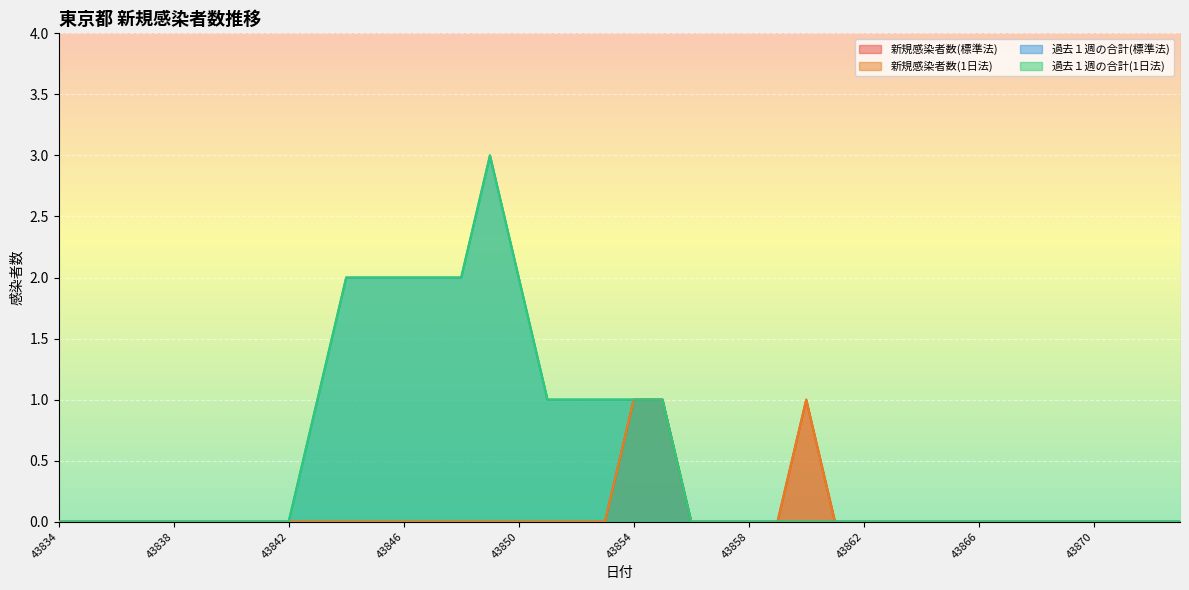

What is the difference between the 過去１週の合計(1日法) values at 43846 and 43857?

2